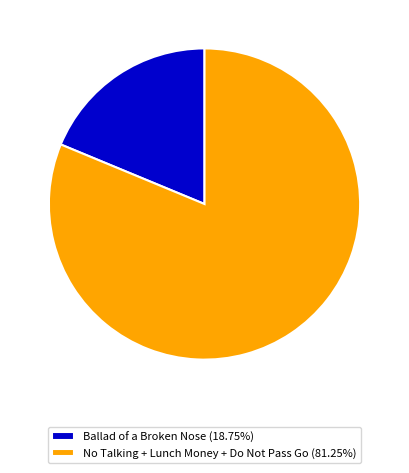

What is the ratio of the value at No Talking + Lunch Money + Do Not Pass Go (81.25%) to the value at Ballad of a Broken Nose (18.75%)?

4.3